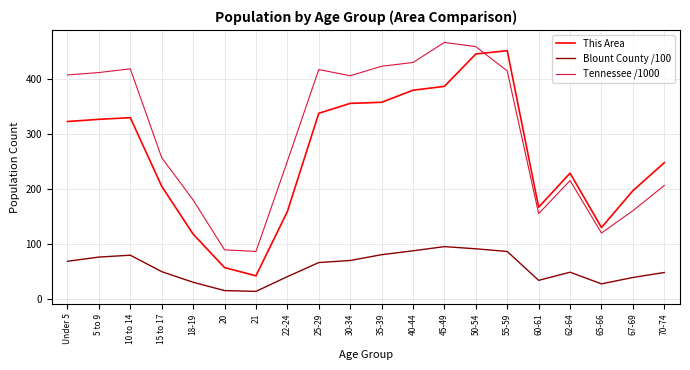

Which series has the widest spread of values?

This Area